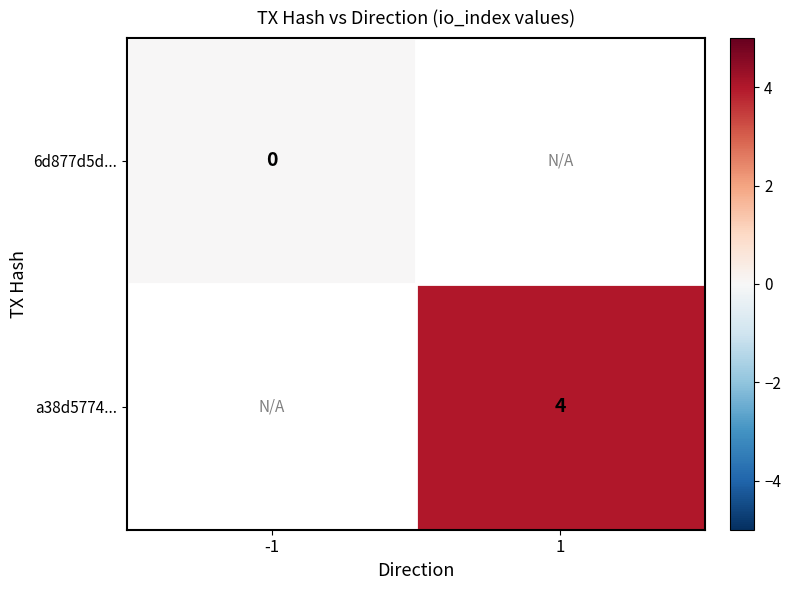

Is it true that a38d5774... equals 2 at 1?

False